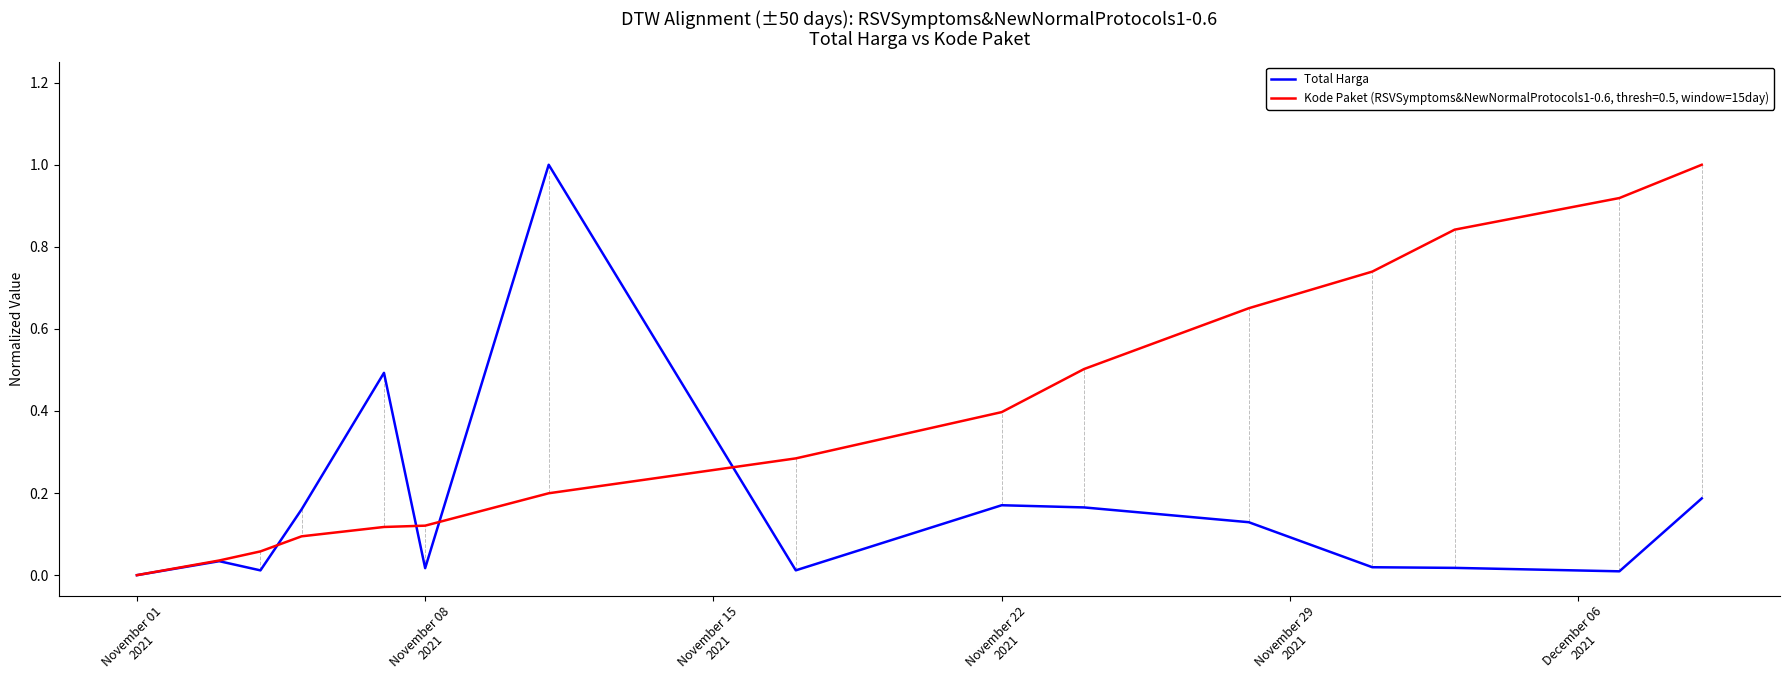

List the series in order of their overall mean, lowest first.

Total Harga, Kode Paket (RSVSymptoms&NewNormalProtocols1-0.6, thresh=0.5, window=15day)